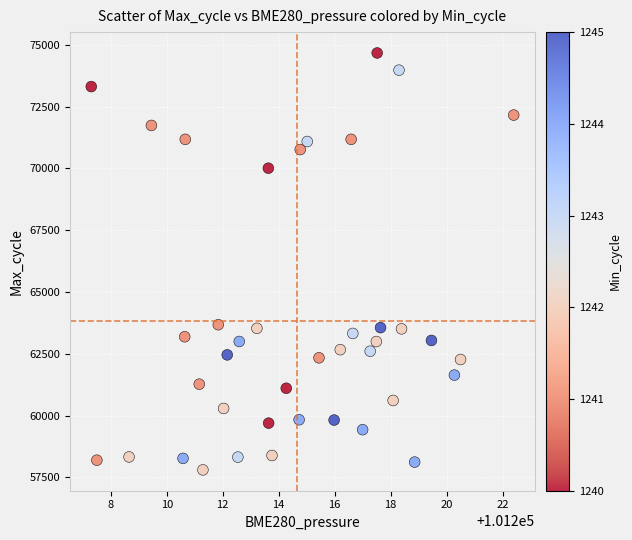

What is the range of Y values (max minus min)?

16877